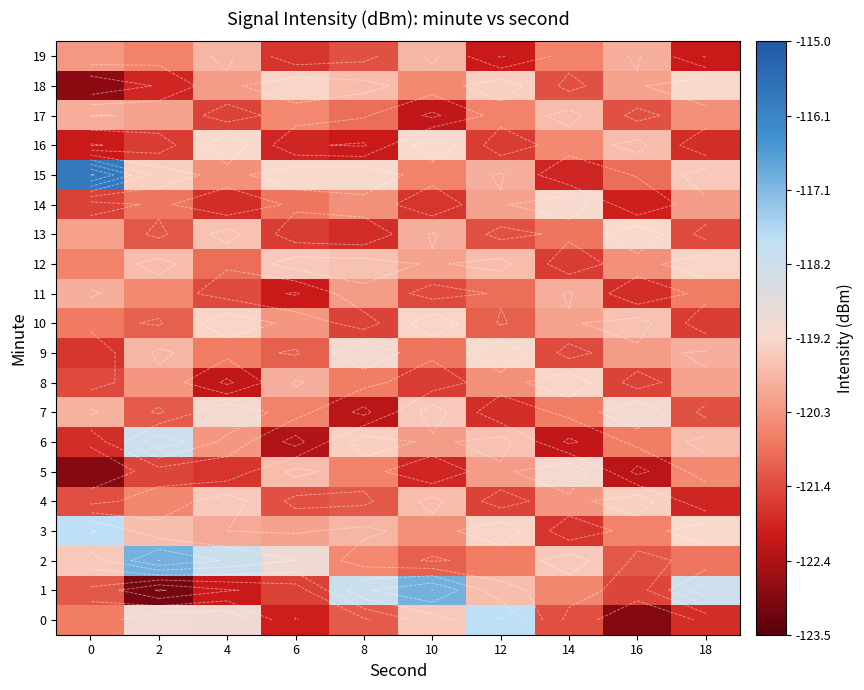

How many series are shown in this chart?

20